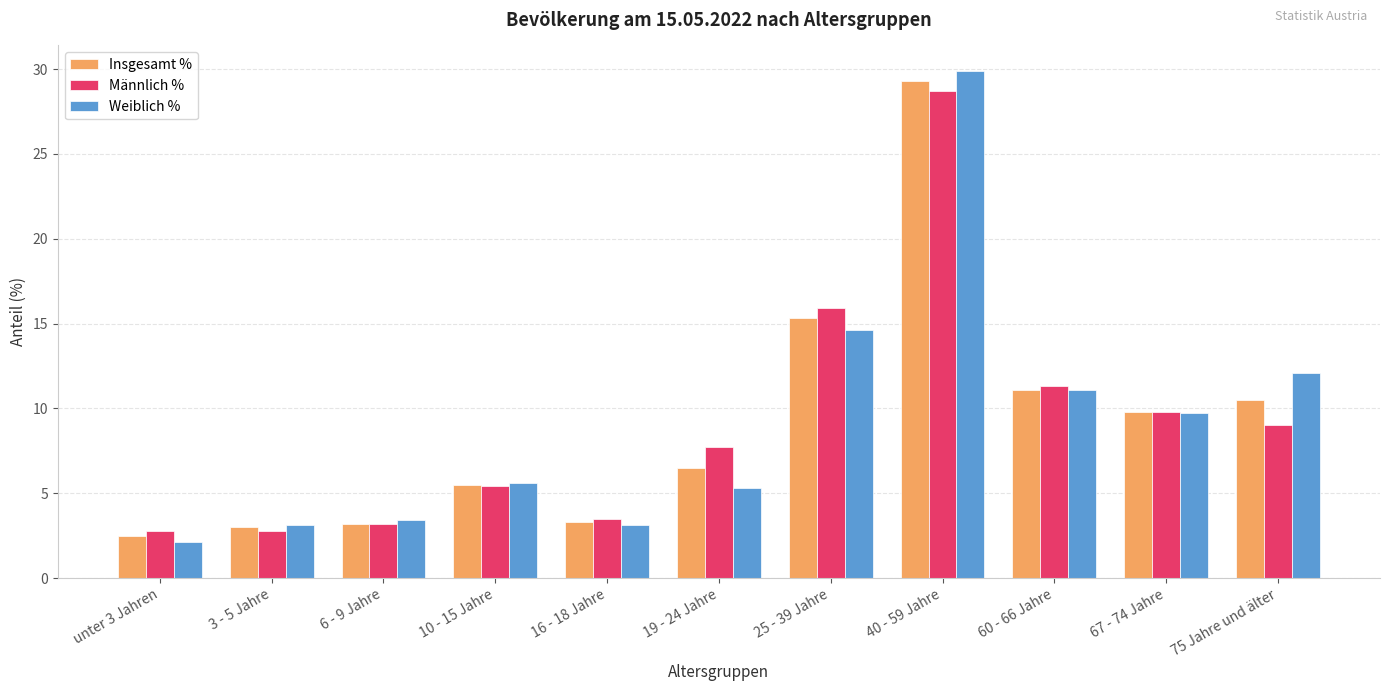

Which series has the largest range (max minus min)?

Weiblich %